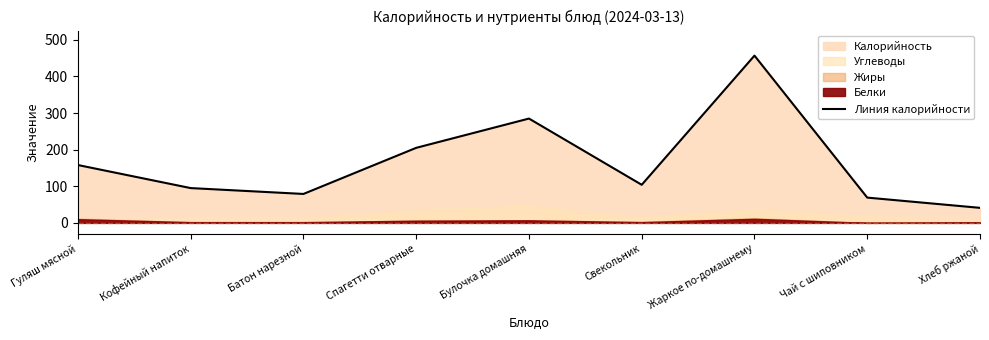

Reading left to right, transcribe all the data shown in this chart.

Гуляш мясной=158	Кофейный напиток=95	Батон нарезной=79	Спагетти отварные=205	Булочка домашняя=285	Свекольник=104	Жаркое по-домашнему=457	Чай с шиповником=69	Хлеб ржаной=41